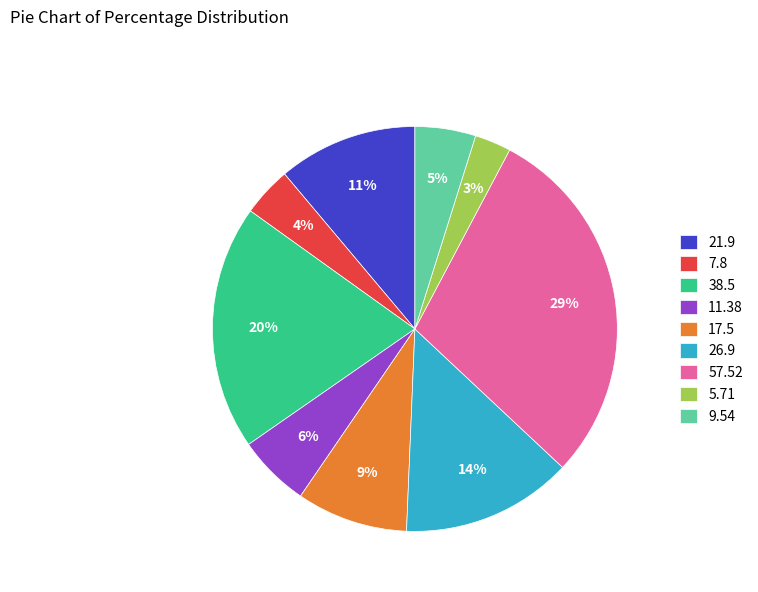

To the nearest percent, what percentage of the pie is 26.9?

14%